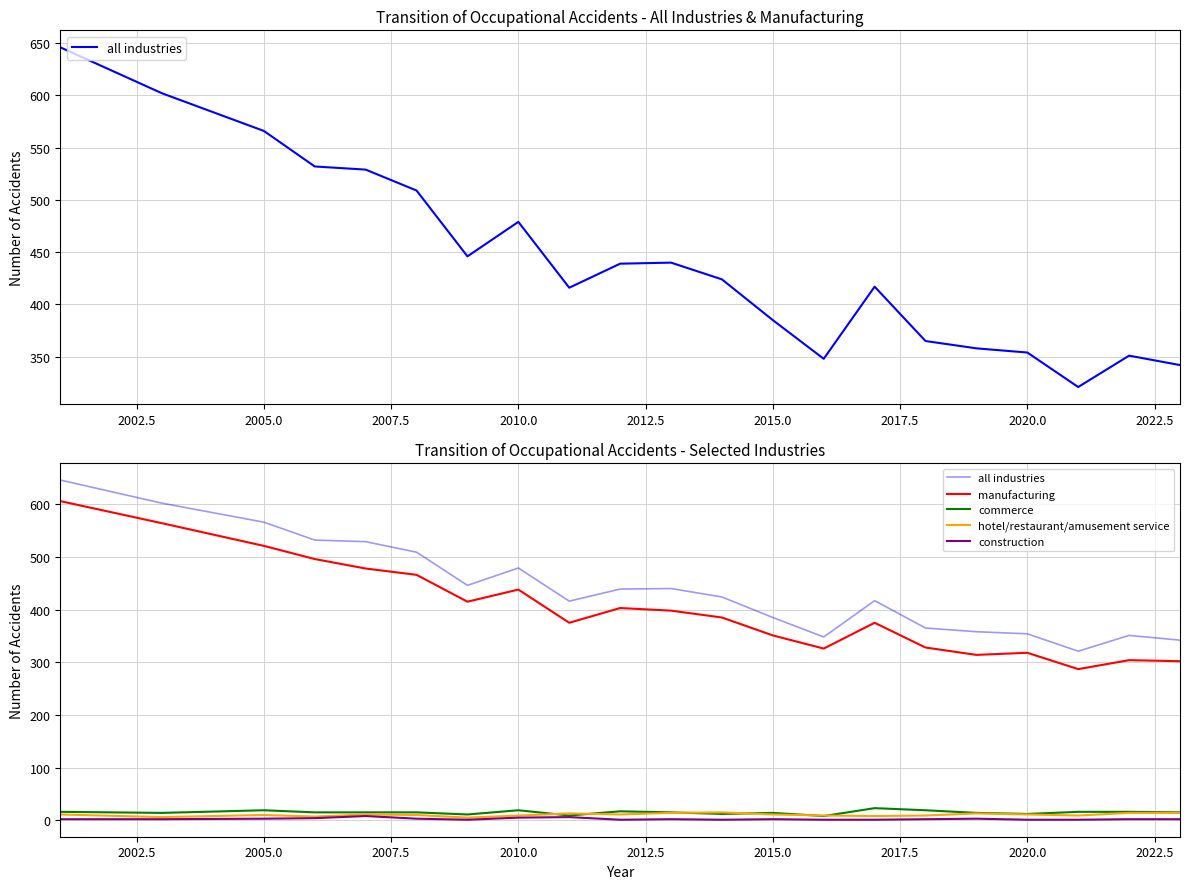

Where is the first local minimum for hotel/restaurant/amusement service?

2002.5